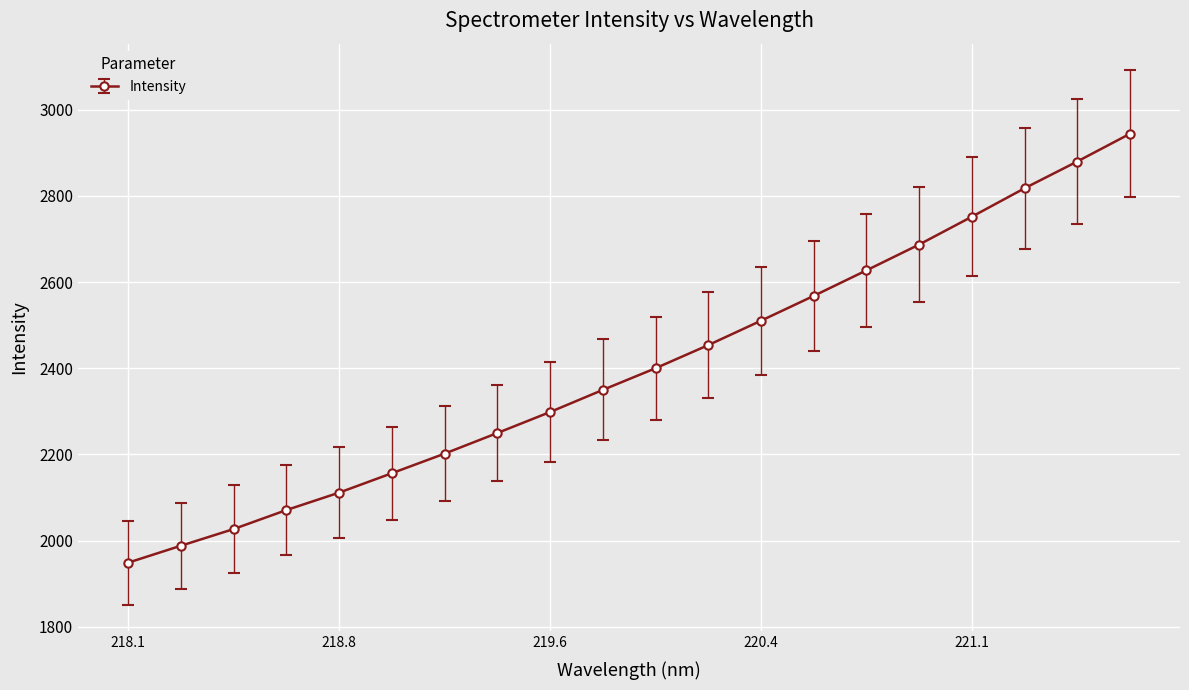

What is the minimum value shown in the chart?

1948.6